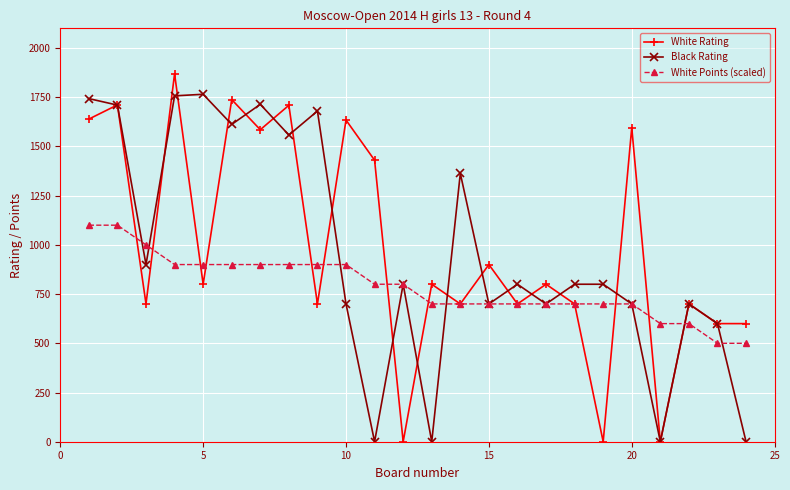

How many series are shown in this chart?

3